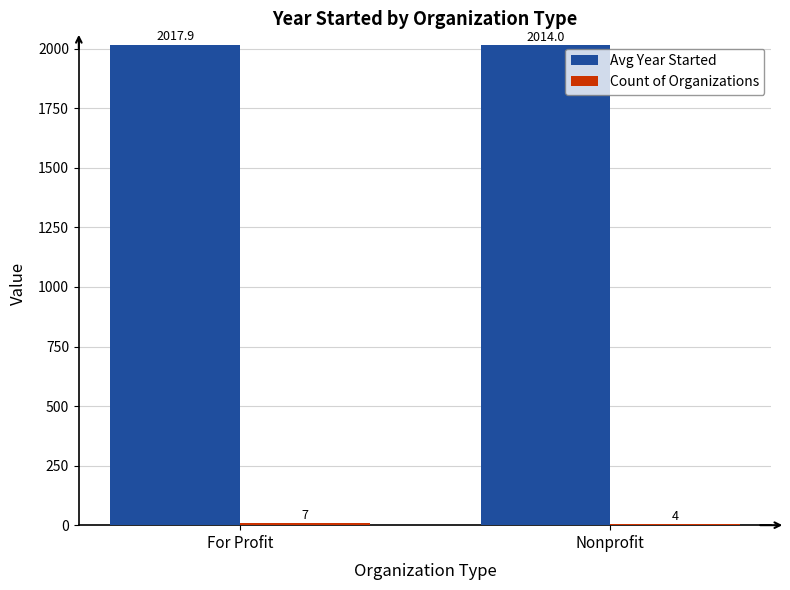

What is the maximum value shown in the chart?

2017.9